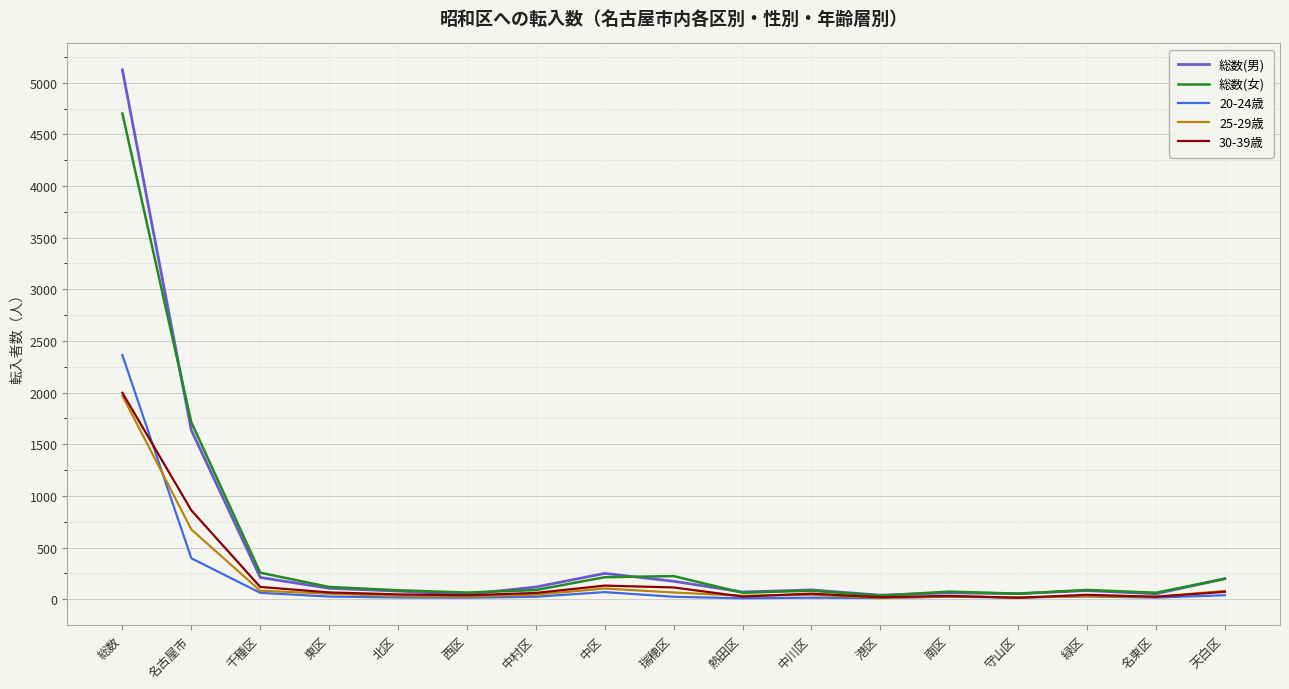

Which series has the widest spread of values?

総数(男)